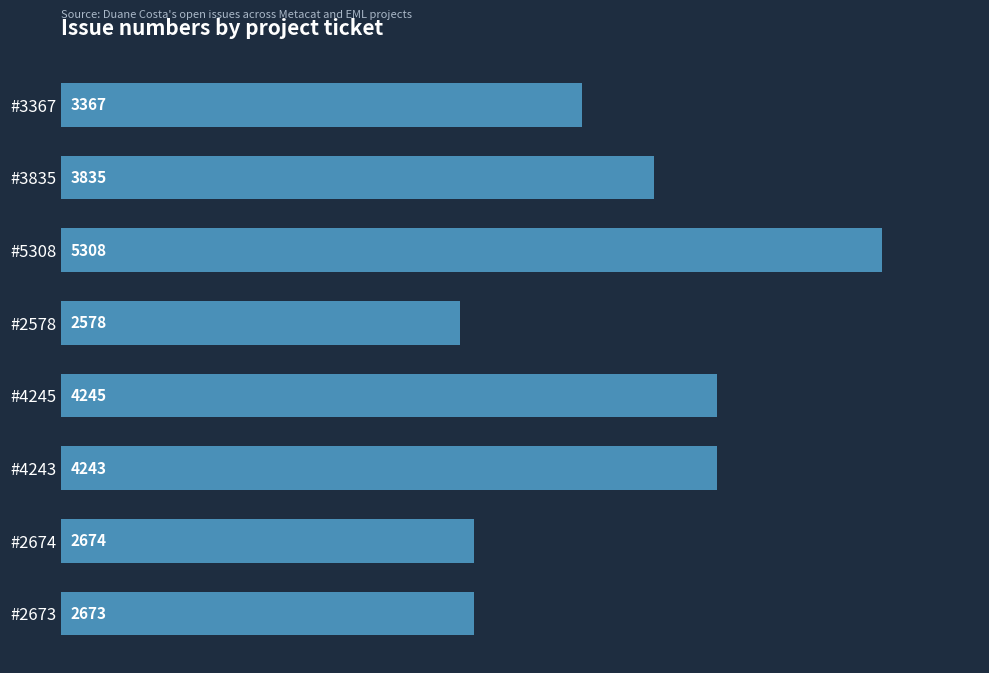

True or false: the data shows 3367 at #3367.

True